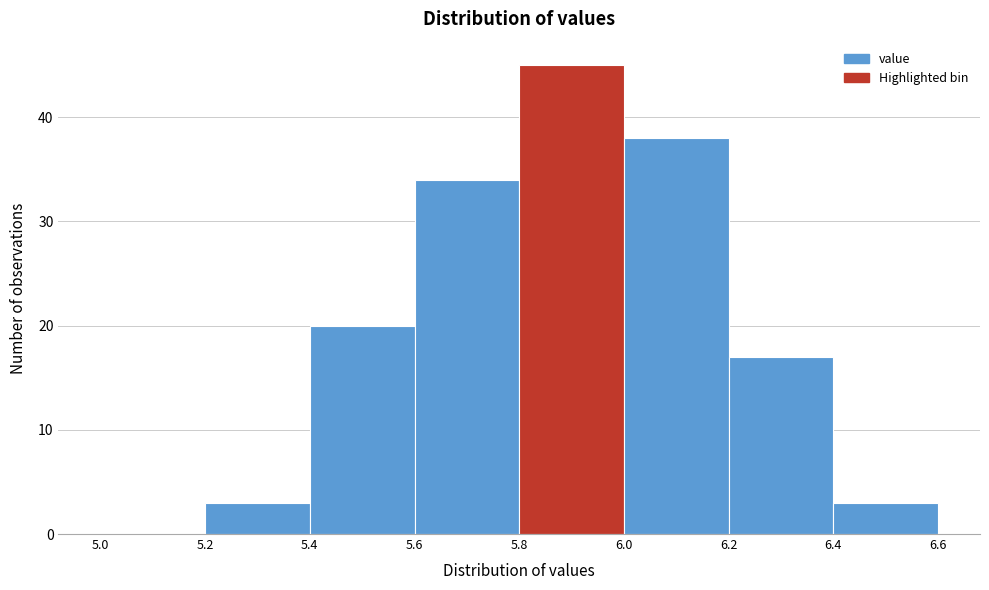

Which range on the x-axis has the tallest bar?

5.8 to 6.0